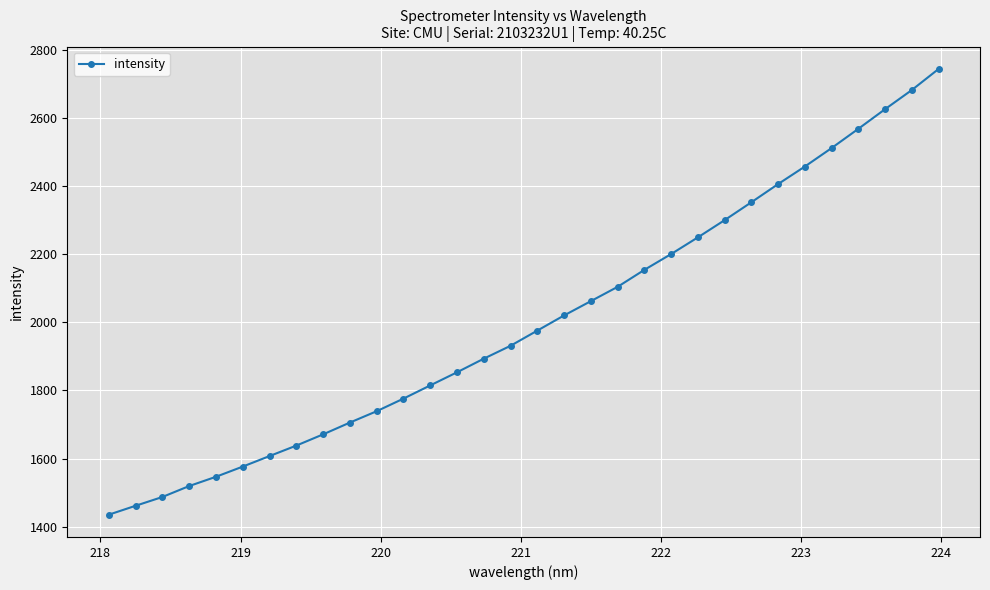

How many categories are shown in the chart?

32